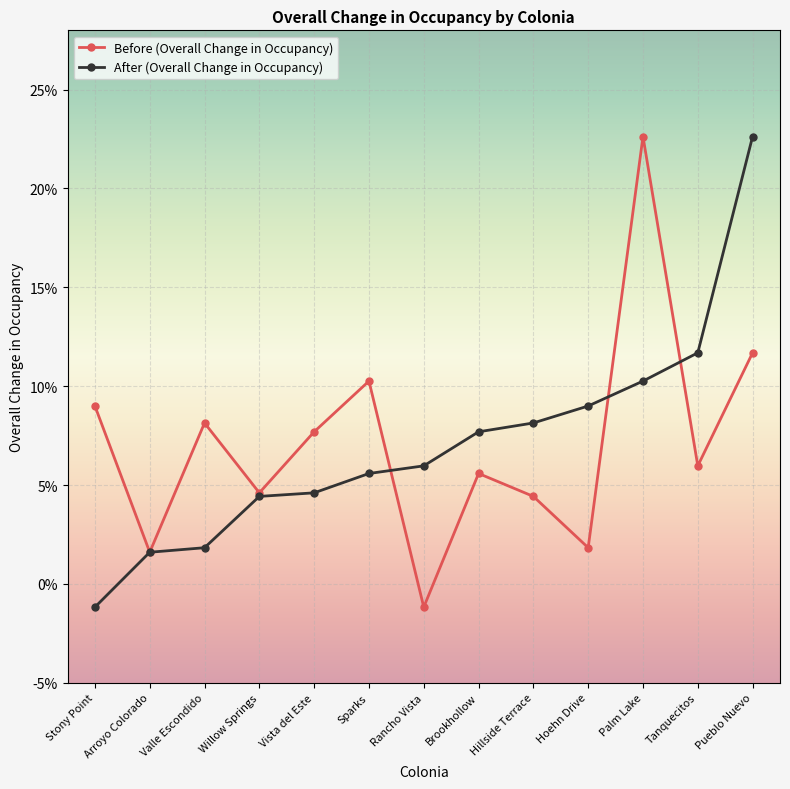

Is the value of Before (Overall Change in Occupancy) at Tanquecitos greater than the value of After (Overall Change in Occupancy) at Willow Springs?

Yes